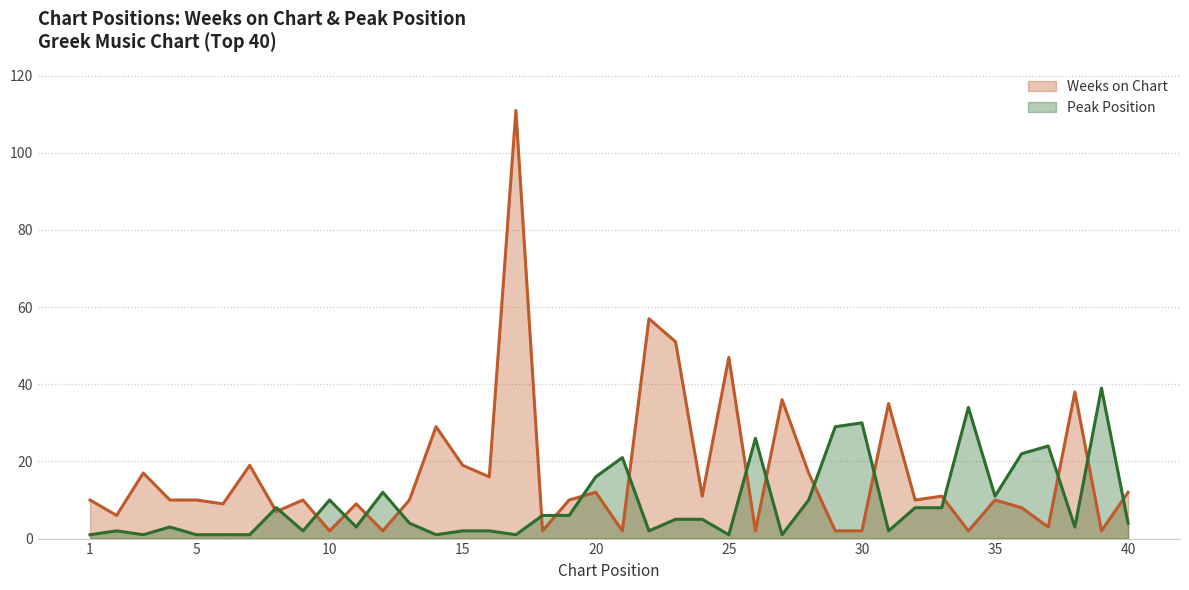

Which category has the lowest value in the Weeks on Chart series?

10